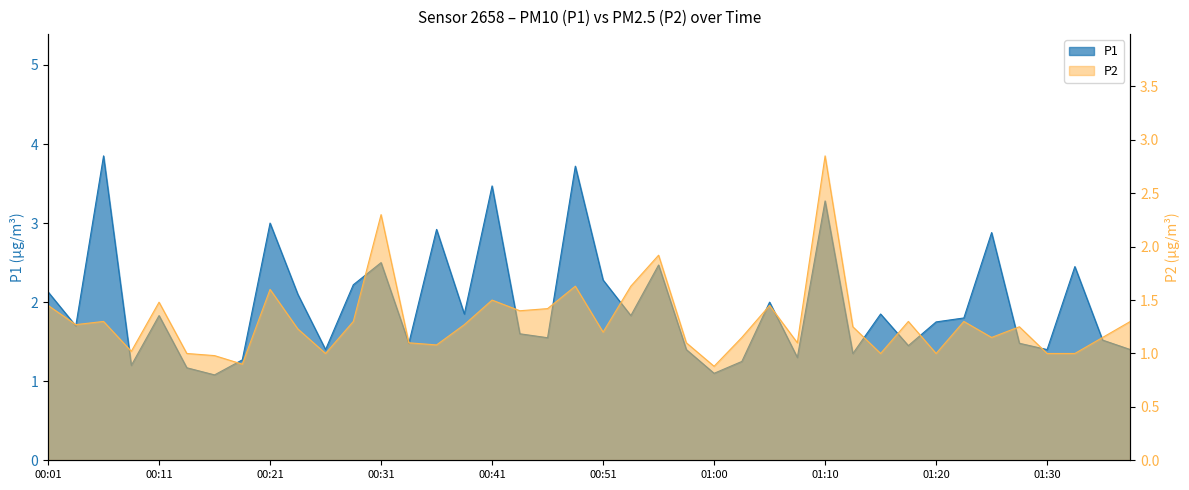

Does the chart have visible grid lines?

No